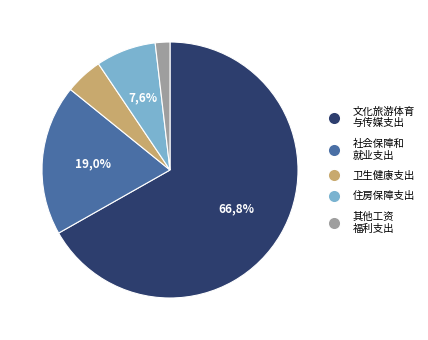

To the nearest percent, what portion does 社会保障和就业支出 represent?

19%